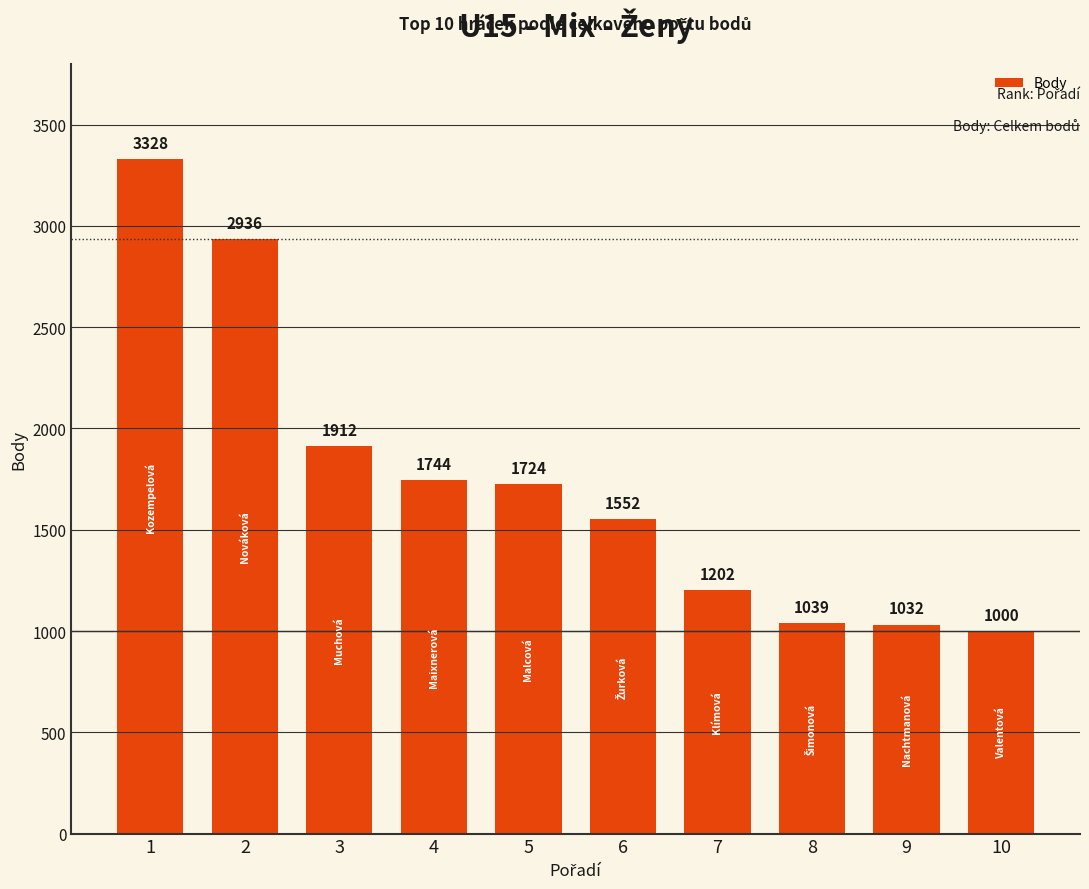

Where does the data first go above 1724?

1